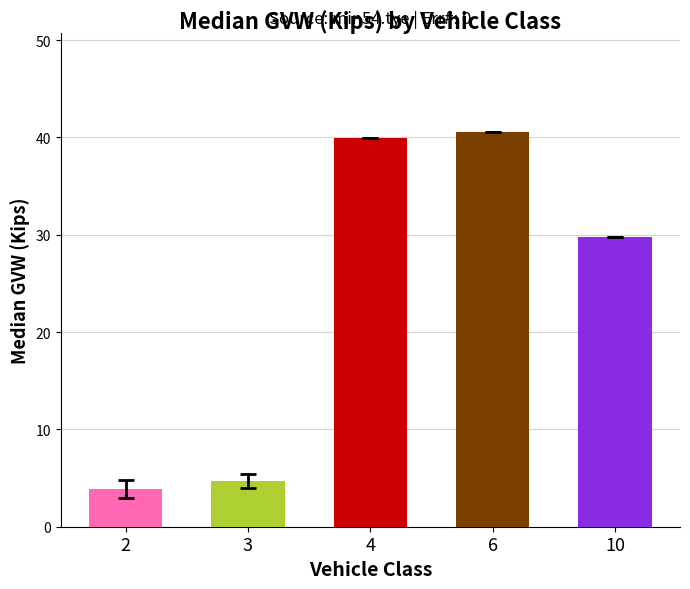

What is the difference between the second highest and minimum values?

36.0